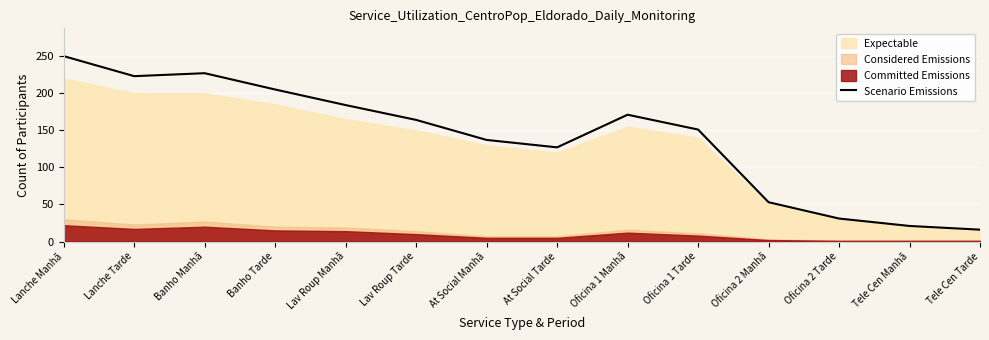

What is the difference between the values at Banho Tarde and At Social Manhã?

68